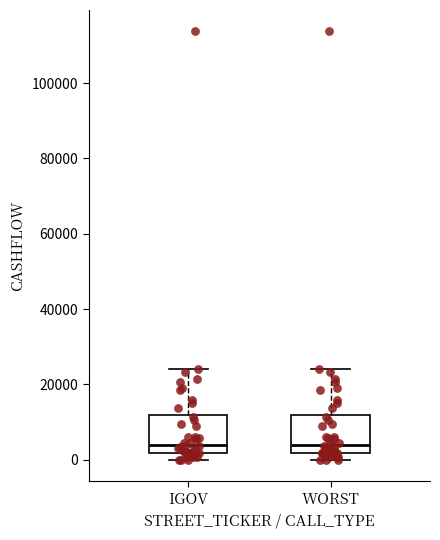

Where does the upper whisker of the box for IGOV end on the y-axis? The values are not printed on the chart, so give them approximately, as read against the axis.

24000